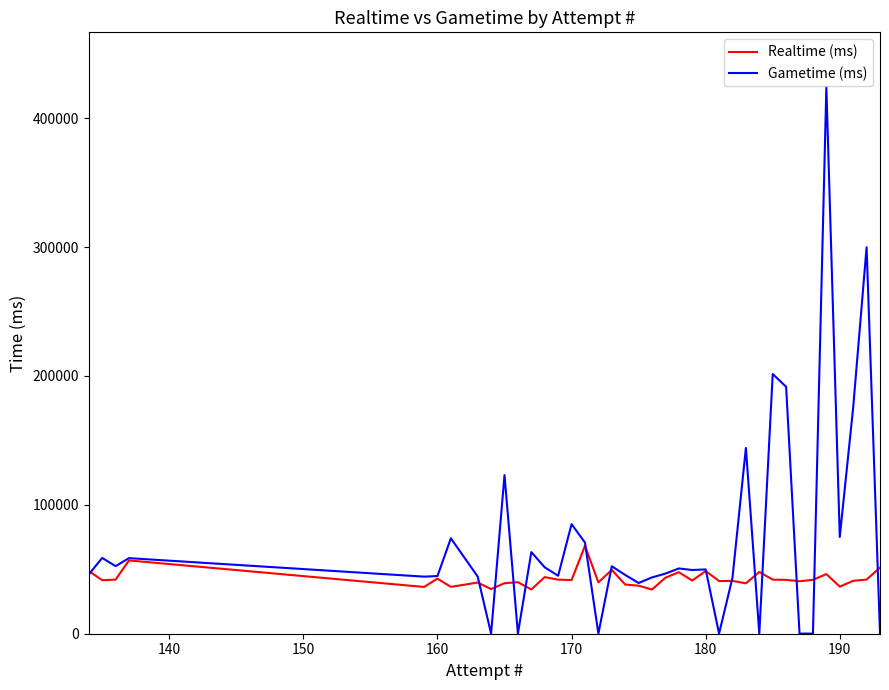

Count the number of categories in the chart.

38